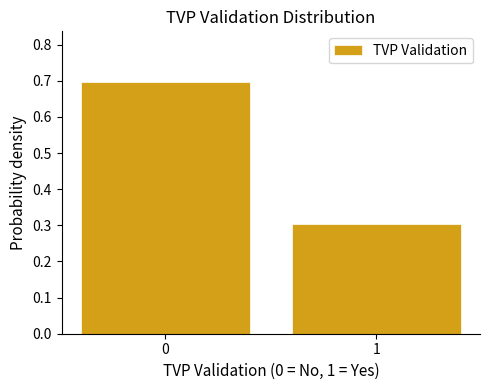

Reading left to right, list all the values displayed in this chart.

0=0.7	1=0.3